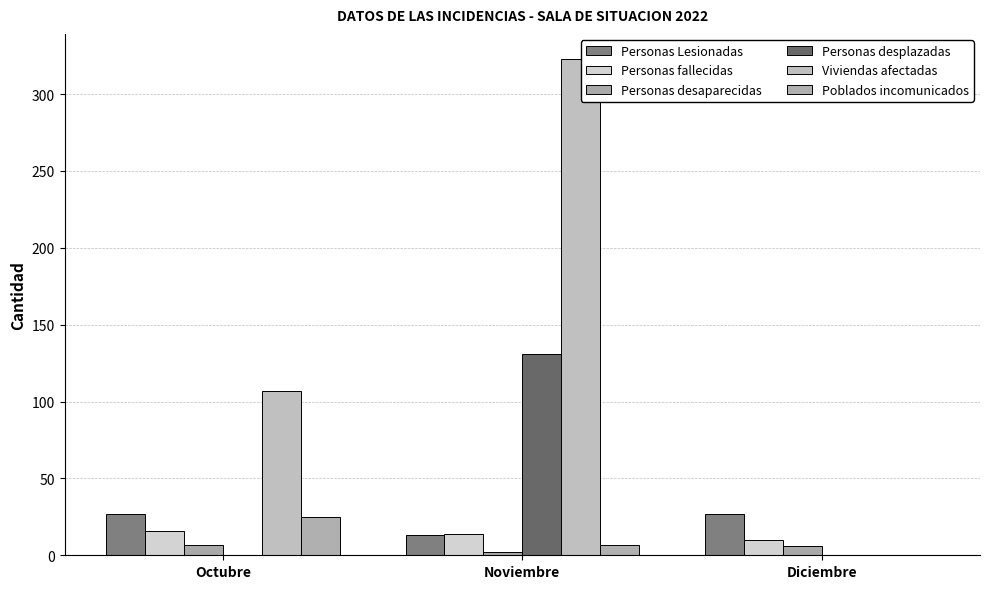

How many groups of bars are there?

3